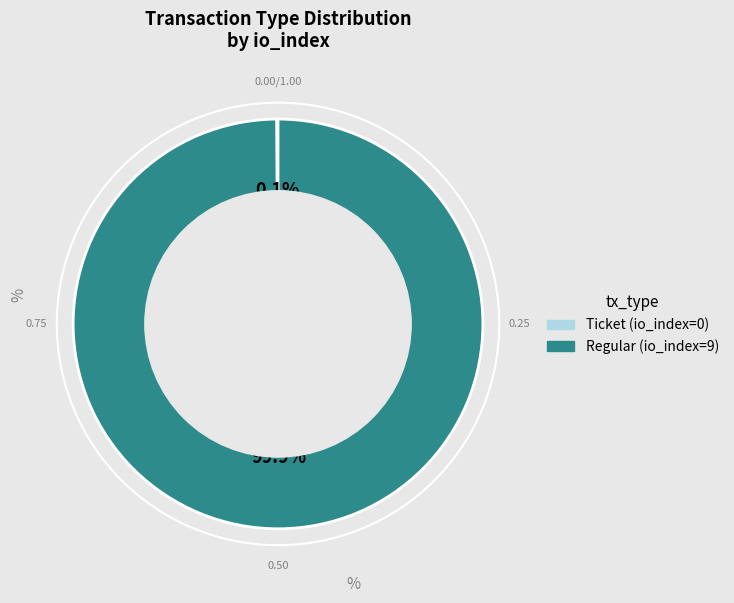

What is the largest slice in the pie chart?

Regular